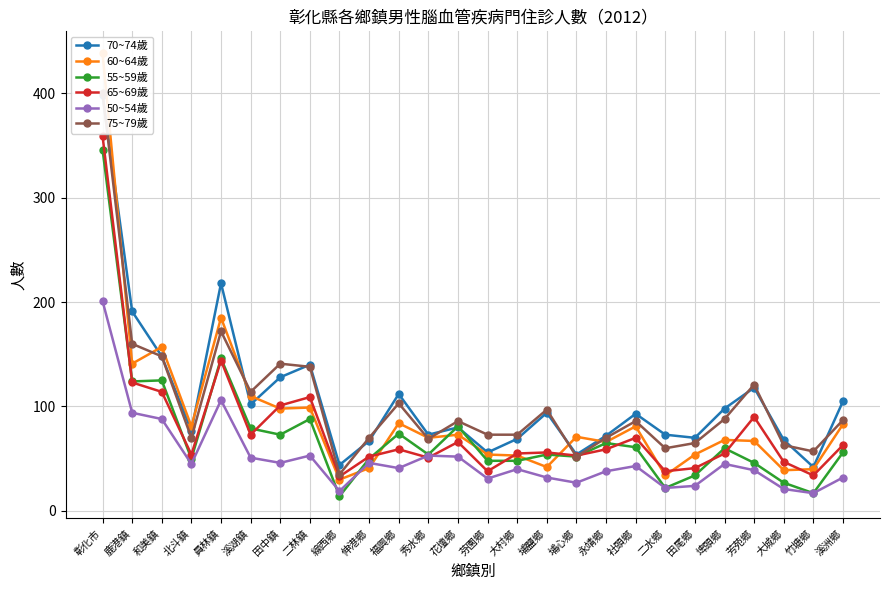

Is it true that 65~69歲 equals 33 at 線西鄉?

True